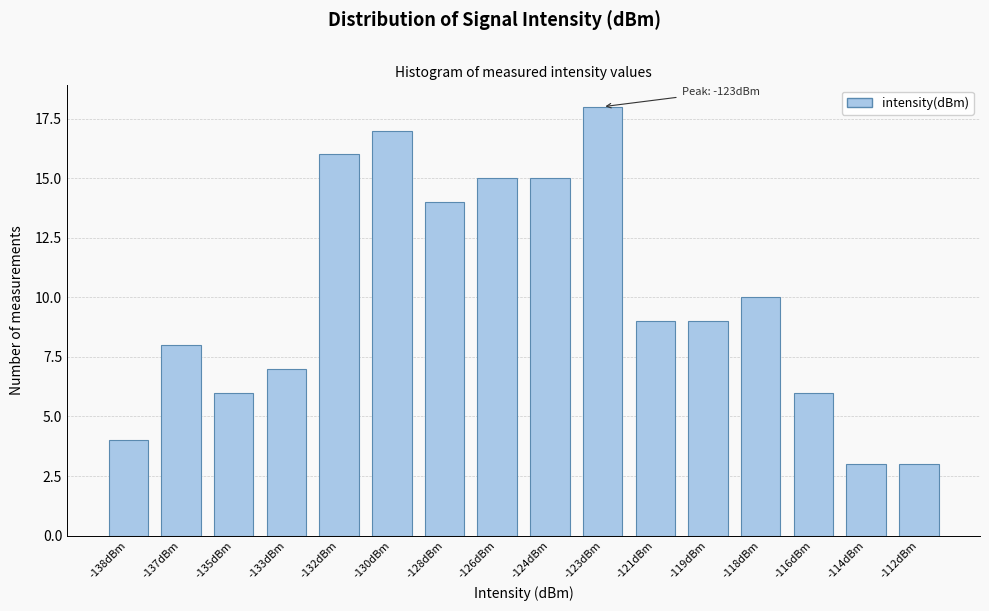

Reading right to left, list all the values displayed in this chart.

3	3	6	10	9	9	18	15	15	14	17	16	7	6	8	4